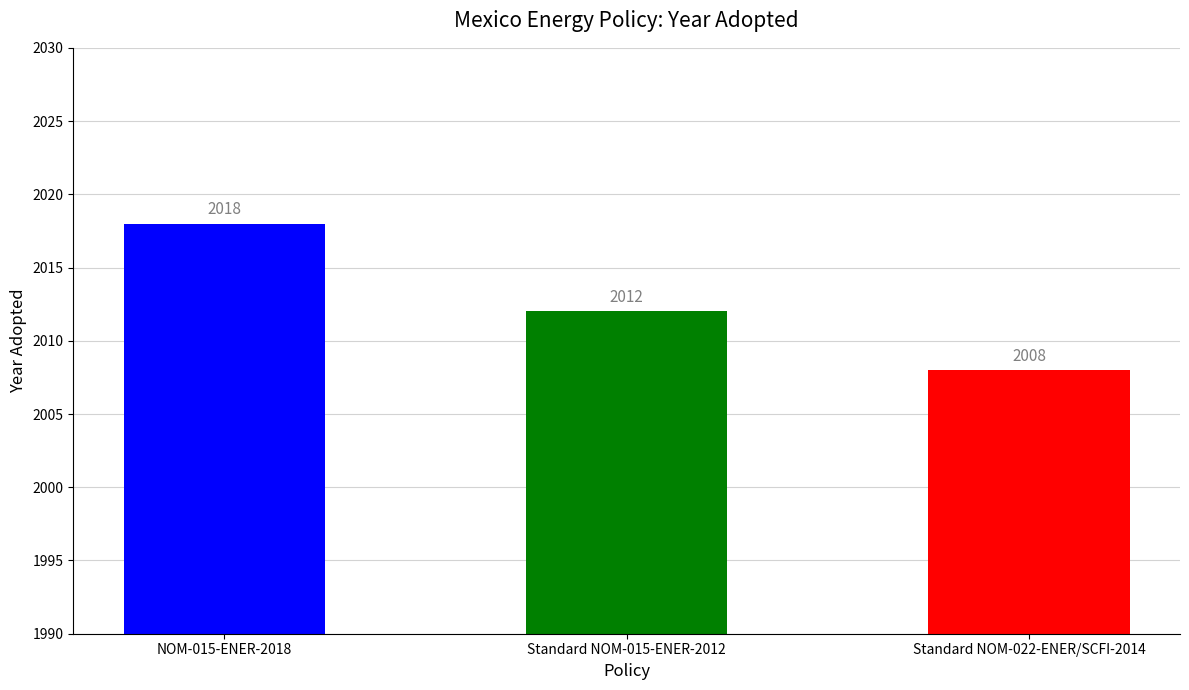

What is the smallest value displayed?

2008